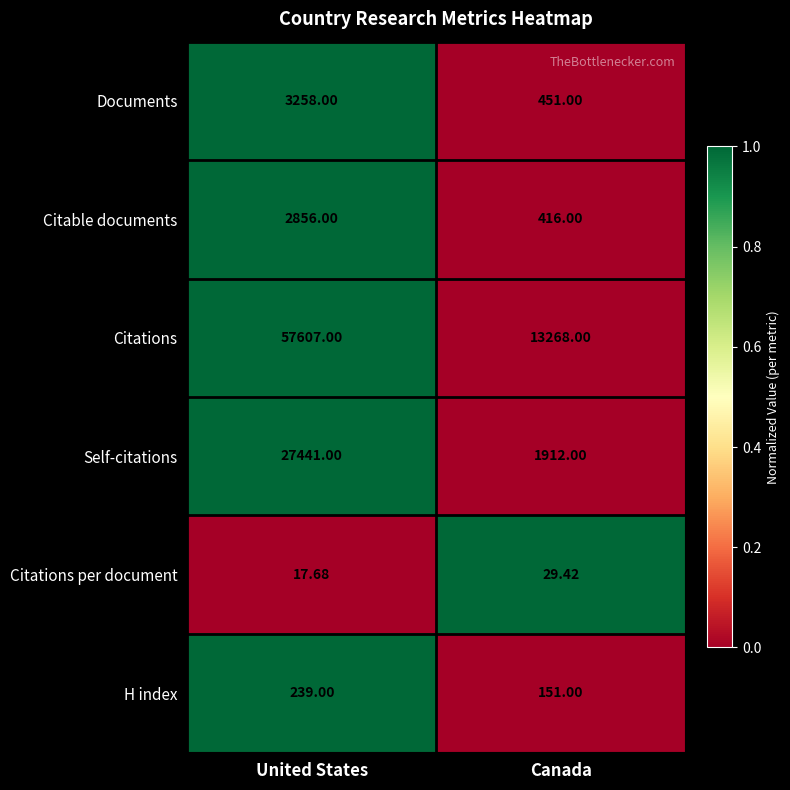

At which label is Documents closest to 1854?

Canada